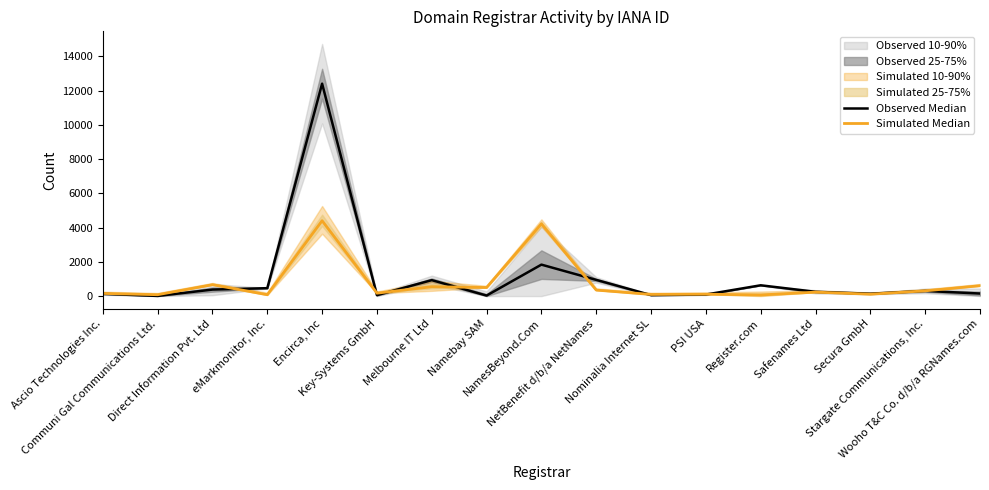

At which category does Simulated Median reach its first local valley?

Communi Gal Communications Ltd.